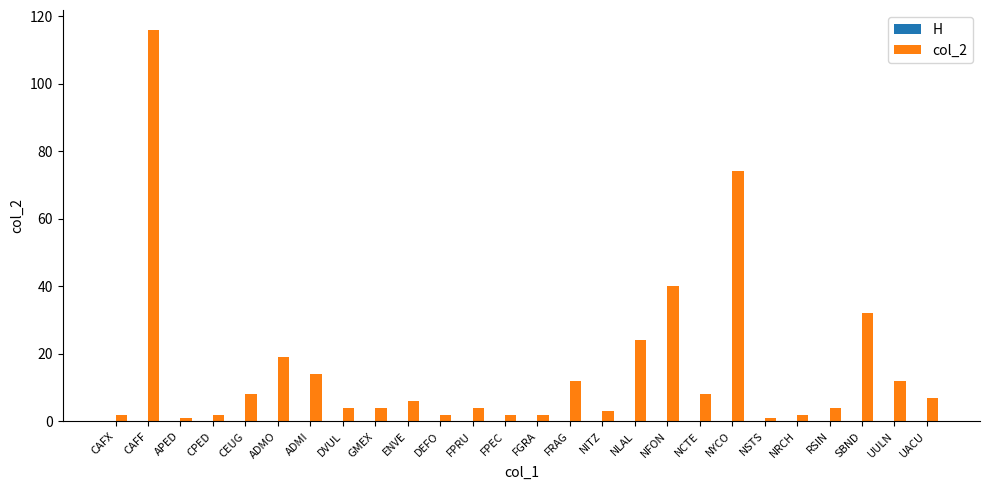

What is the label of the 22nd bar from the left?

NRCH